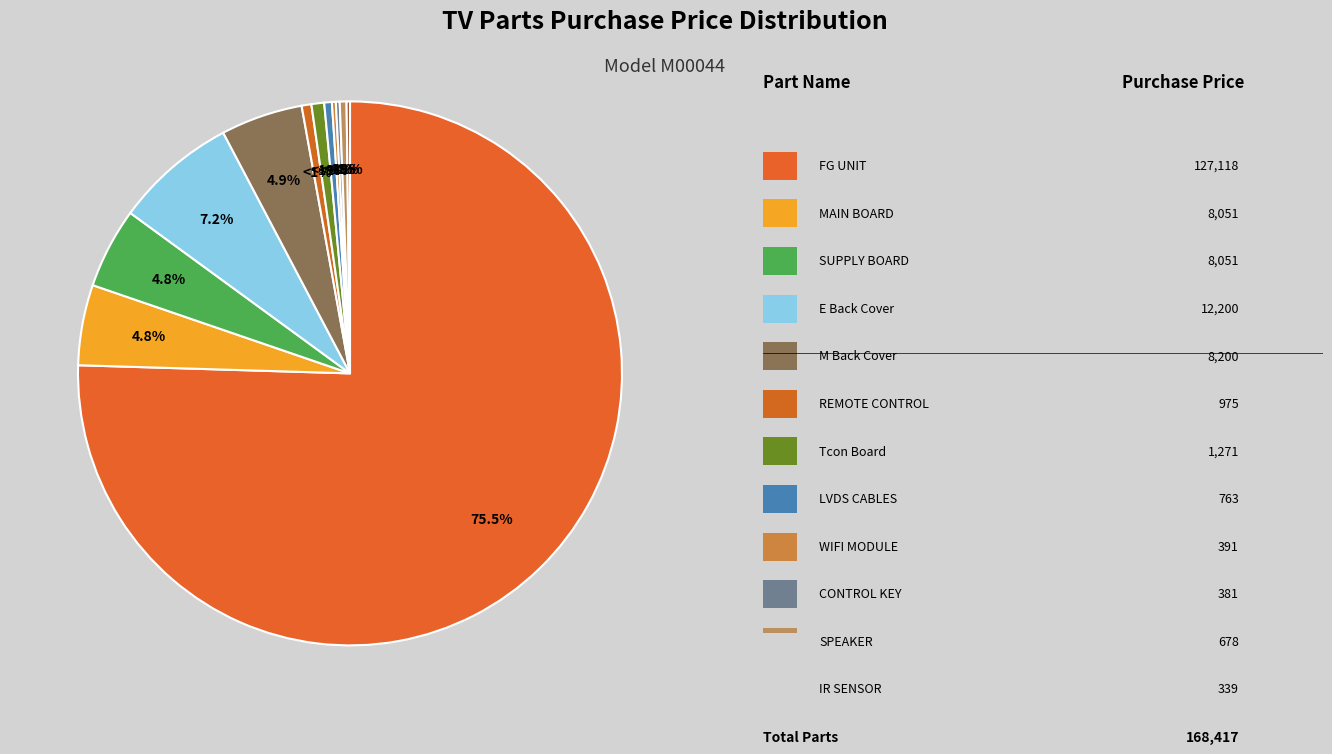

Is FG UNIT the majority of the pie?

Yes